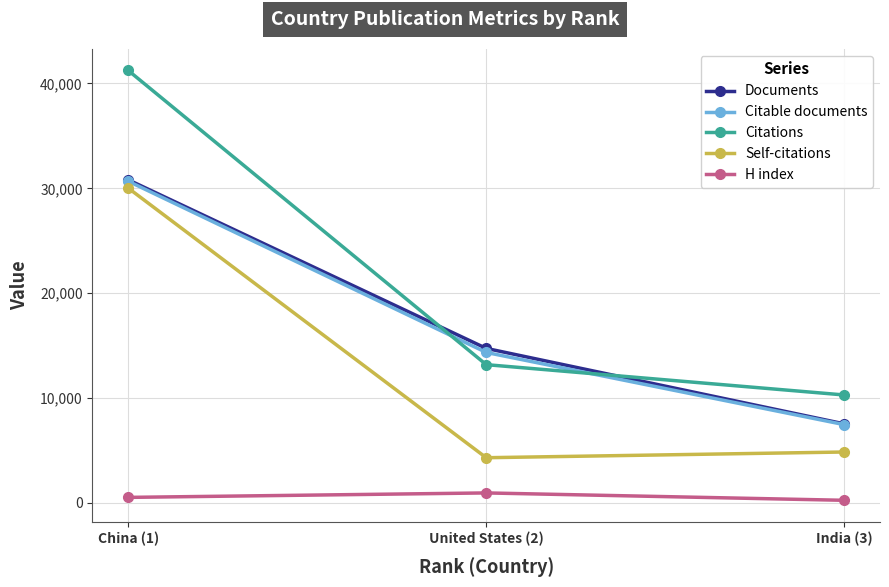

What is the maximum value for Documents?

30812